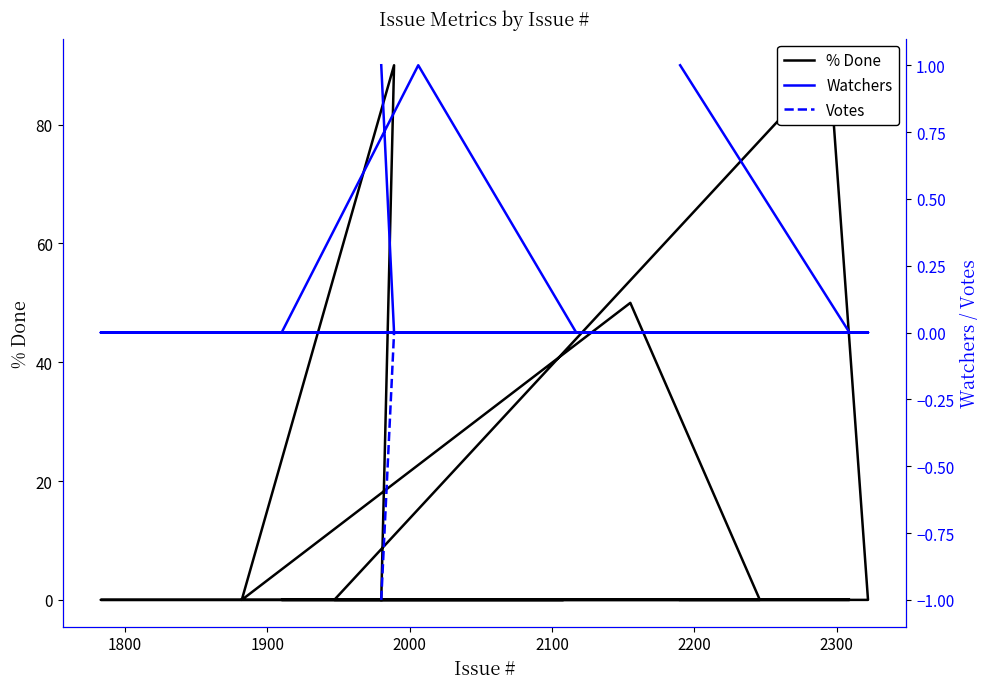

True or false: Votes and % Done intersect in this chart.

False